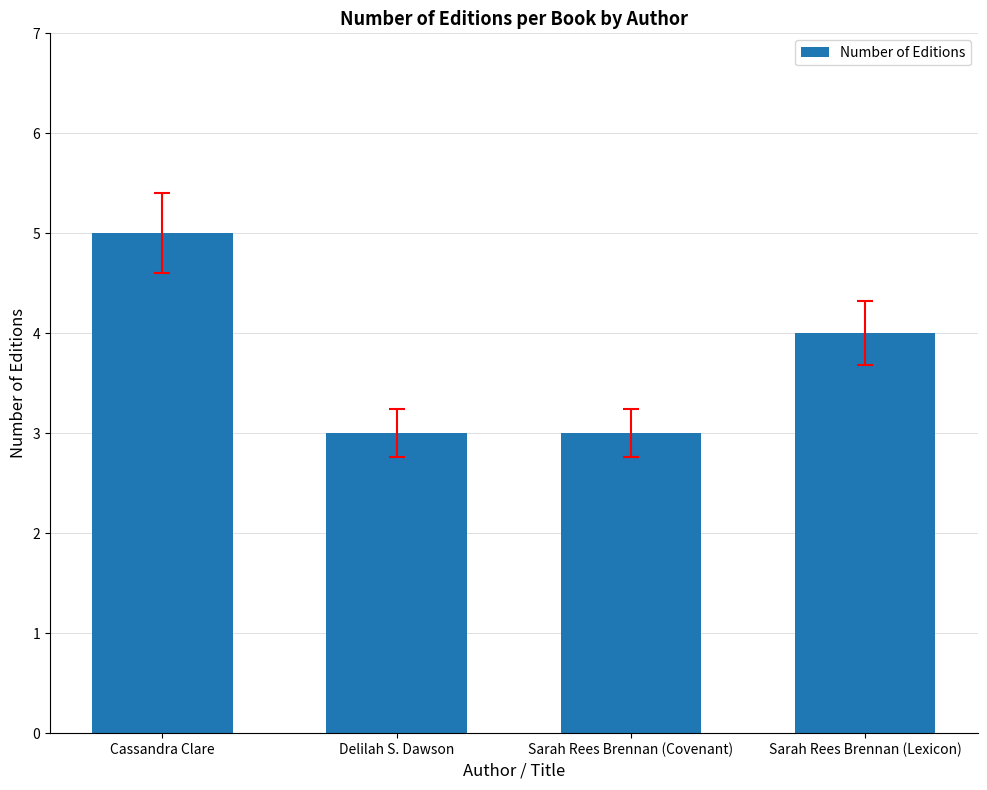

True or false: the data shows 3 at Sarah Rees Brennan (Covenant).

True